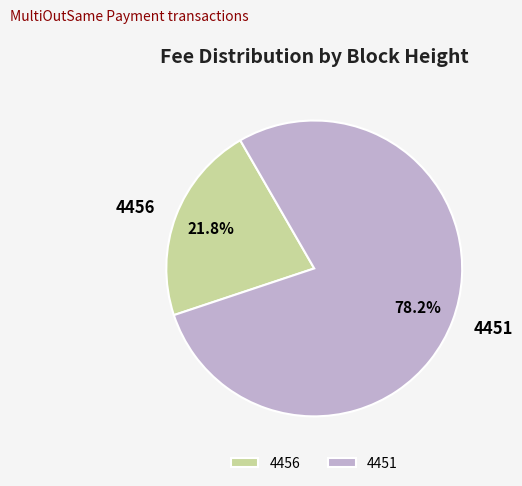

To the nearest percent, what percentage of the pie is 4456?

22%